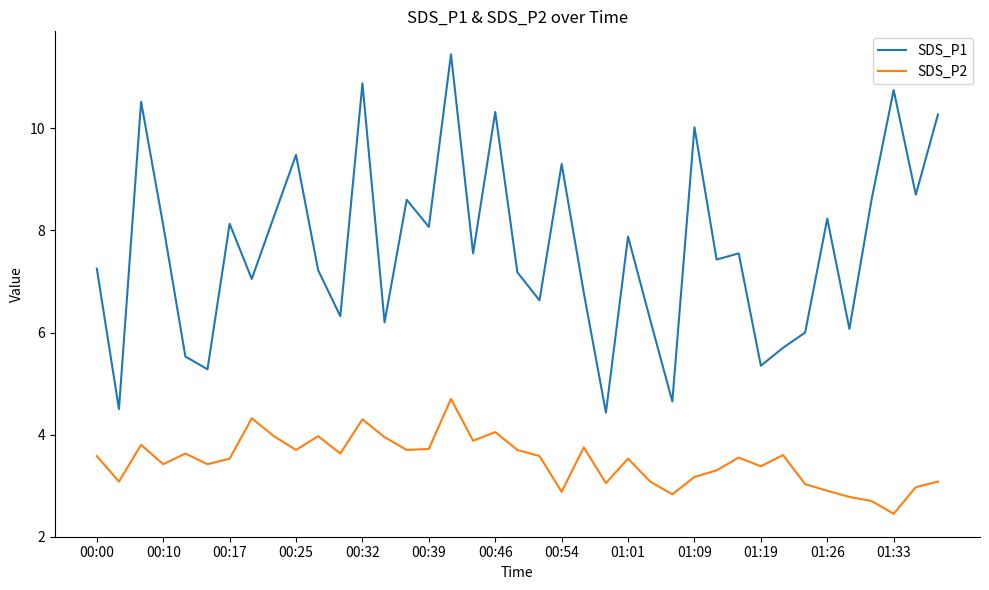

What is the lowest value of the SDS_P1 series?

4.4